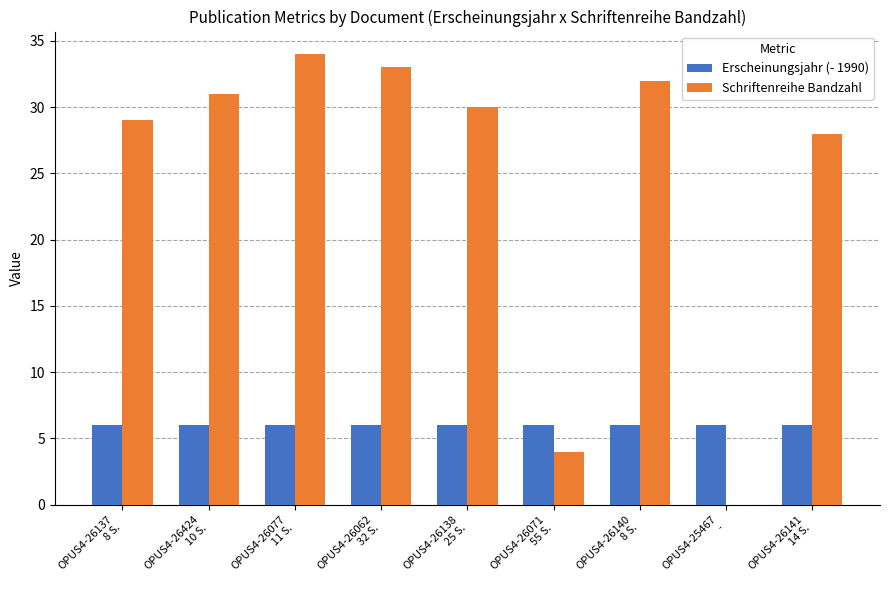

Reading left to right, transcribe all the data shown in this chart.

Erscheinungsjahr (- 1990): 6	6	6	6	6	6	6	6	6
Schriftenreihe Bandzahl: 29	31	34	33	30	4	32	0	28